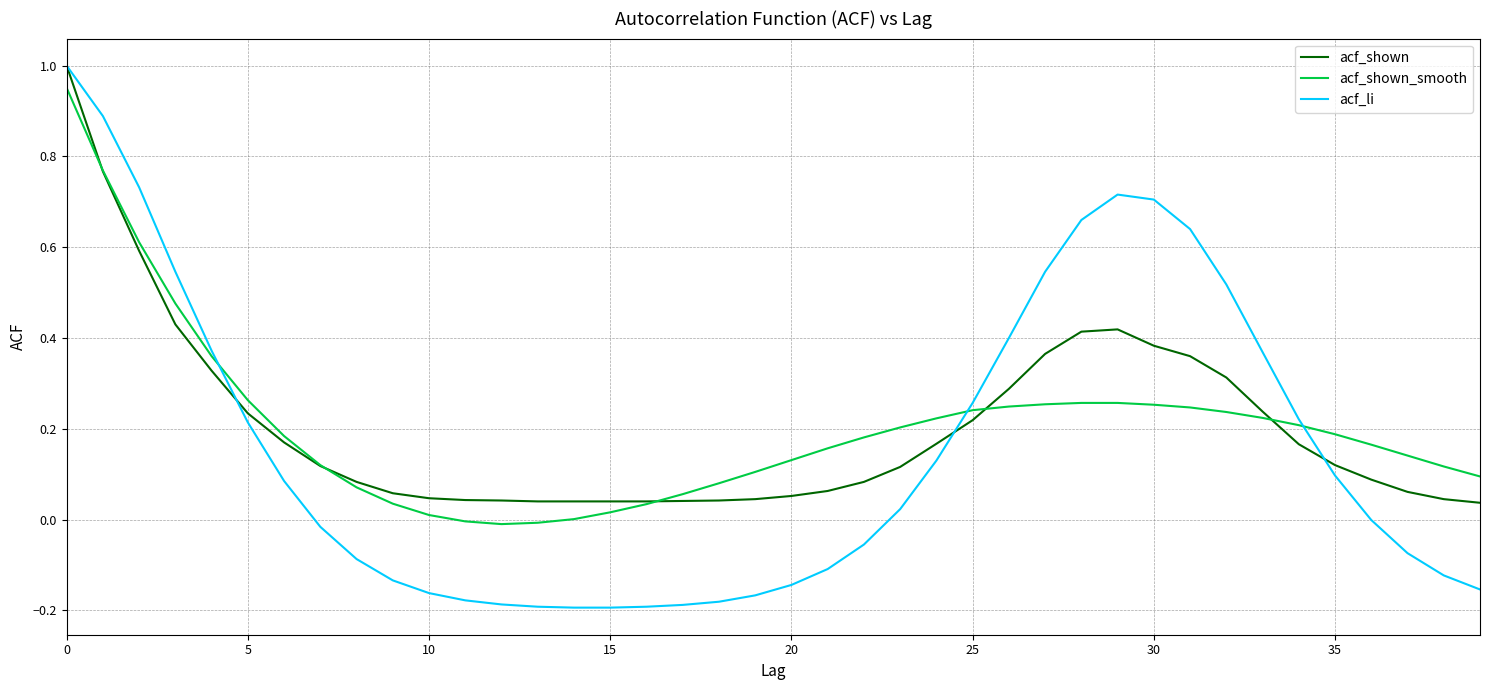

Which series has the largest range (max minus min)?

acf_li